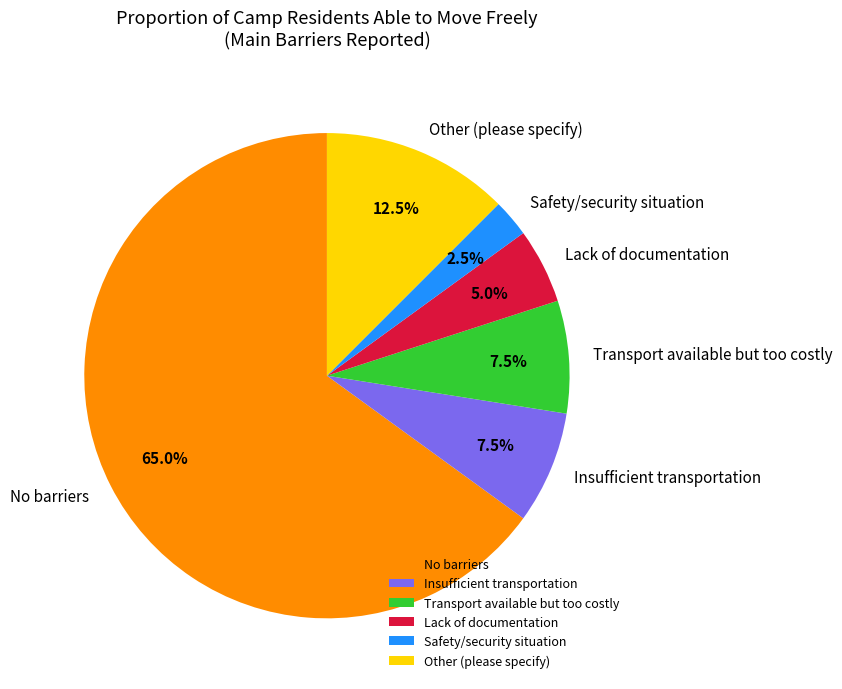

Approximately how many times larger is the value at Transport available but too costly compared to Insufficient transportation?

1.0